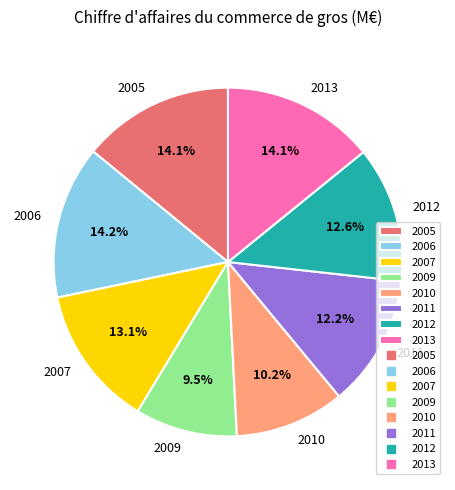

How many segments does this pie chart have?

8